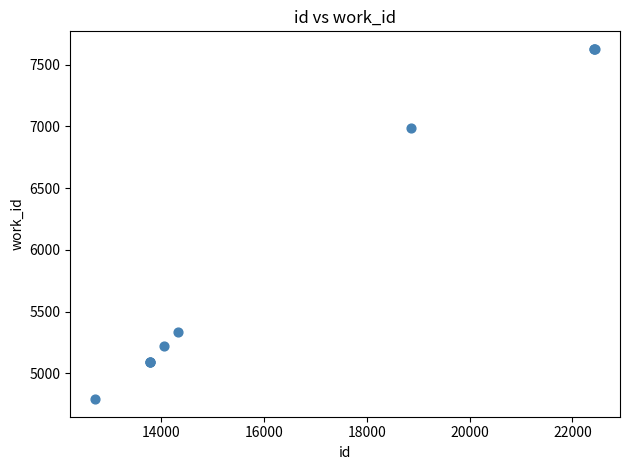

What Y value in the scatter plot is closest to 6209?

6989